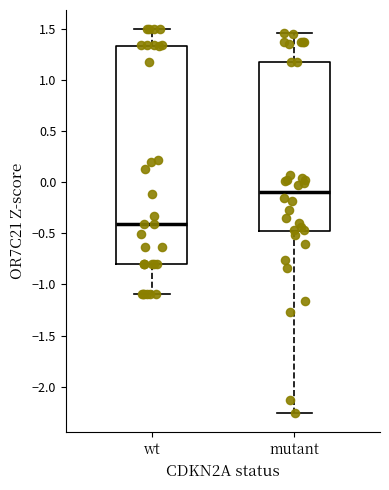

Which box's median line is the lowest?

wt